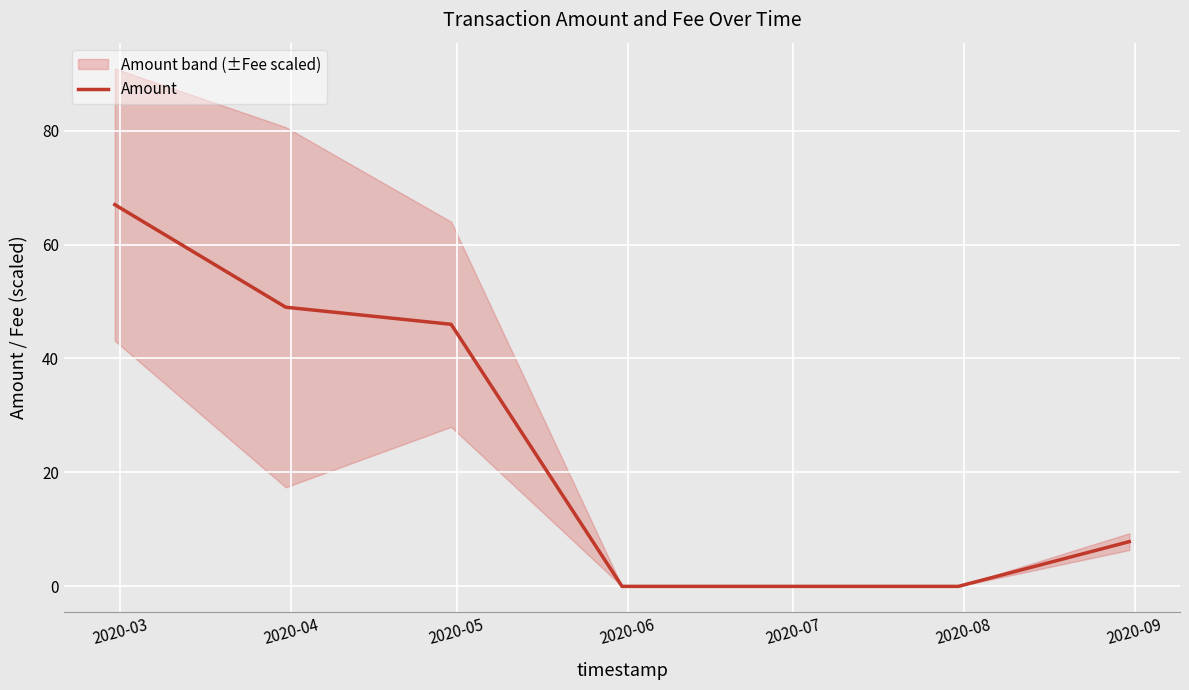

How many values exceed 7?

4